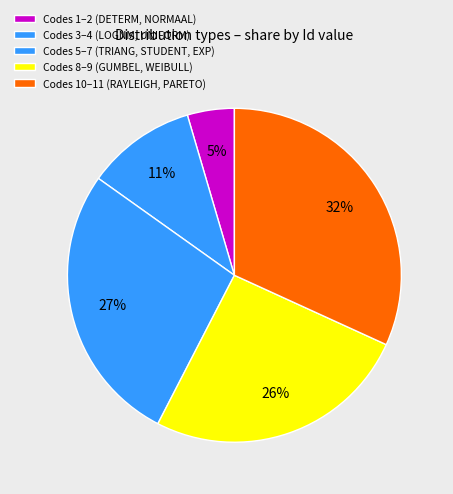

Does any single category account for the majority?

No